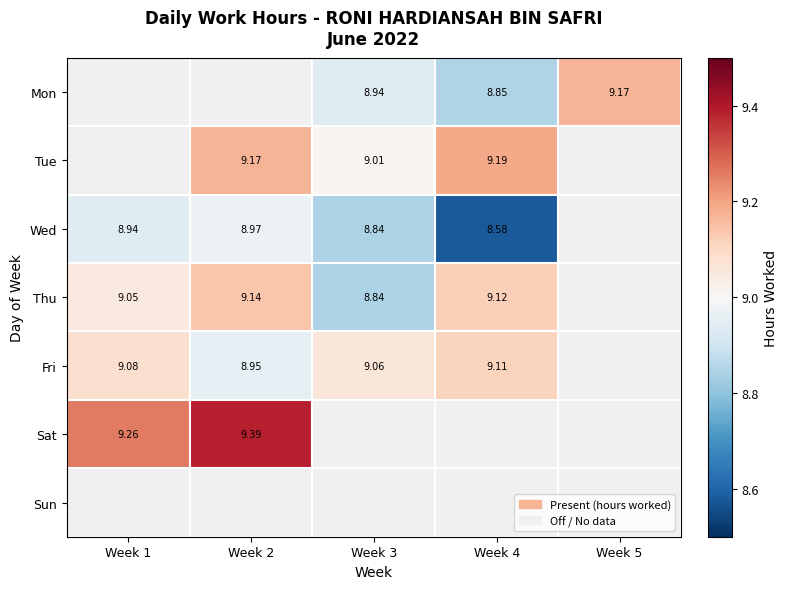

At Week 4, list the series in order from smallest to largest.

Wed, Mon, Fri, Thu, Tue, Sat, Sun